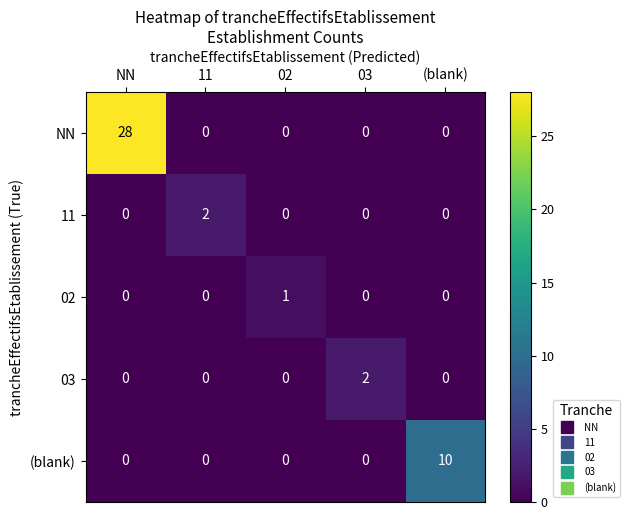

The value of 03 at (blank) is 0. True or false?

True